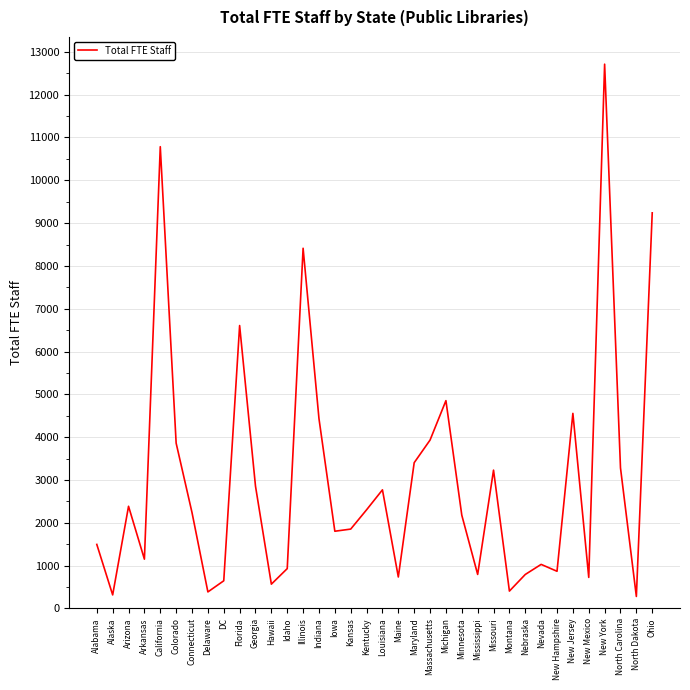

True or false: the data shows 2303.4 at Kentucky.

True